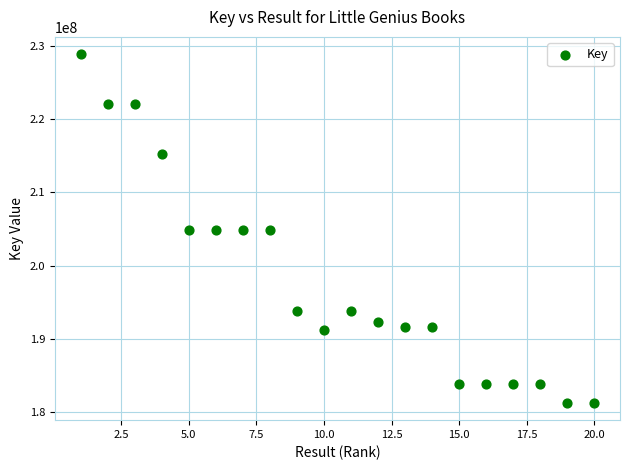

What is the range of Y values (max minus min)?

47536390